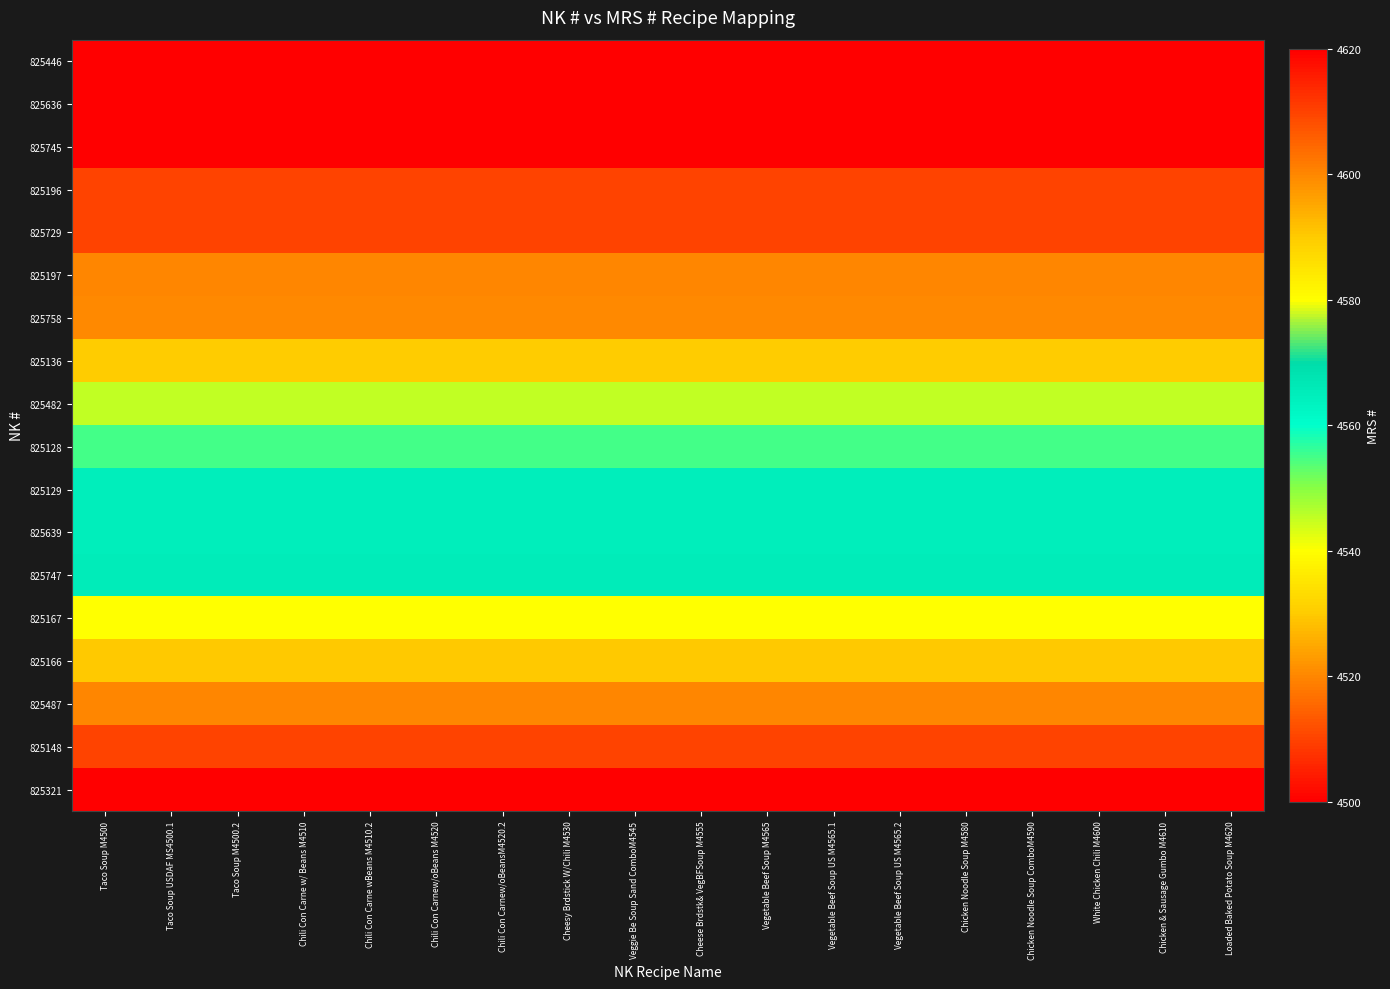

Between Chili Con Carne wBeans M4510.2 and Taco Soup USDAF MS4500.1, which is larger?

Chili Con Carne wBeans M4510.2